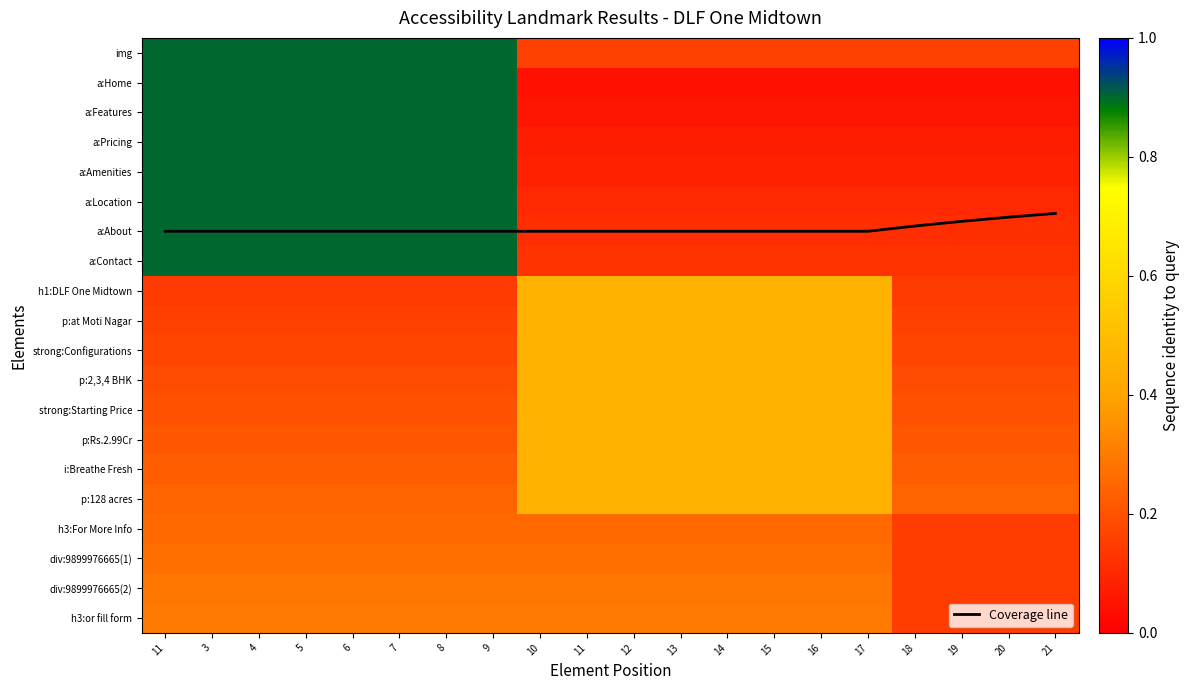

Read the a:About value at 4.

0.9